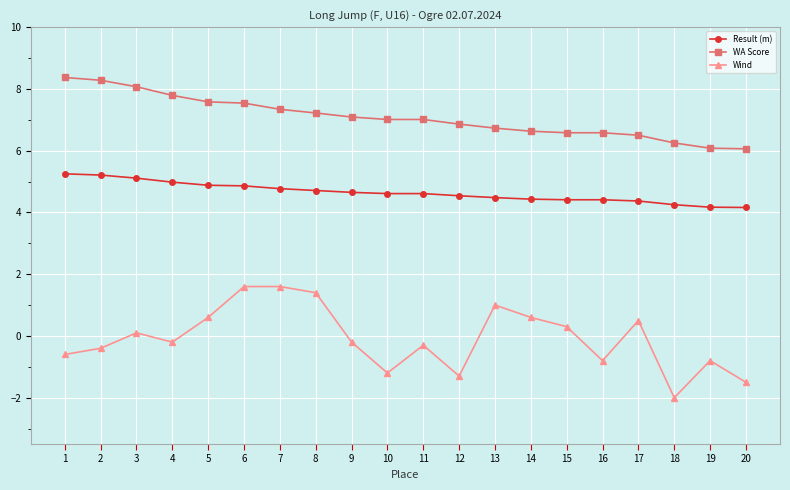

What is the value of the Result (m) point at the 3rd from the left?

5.1